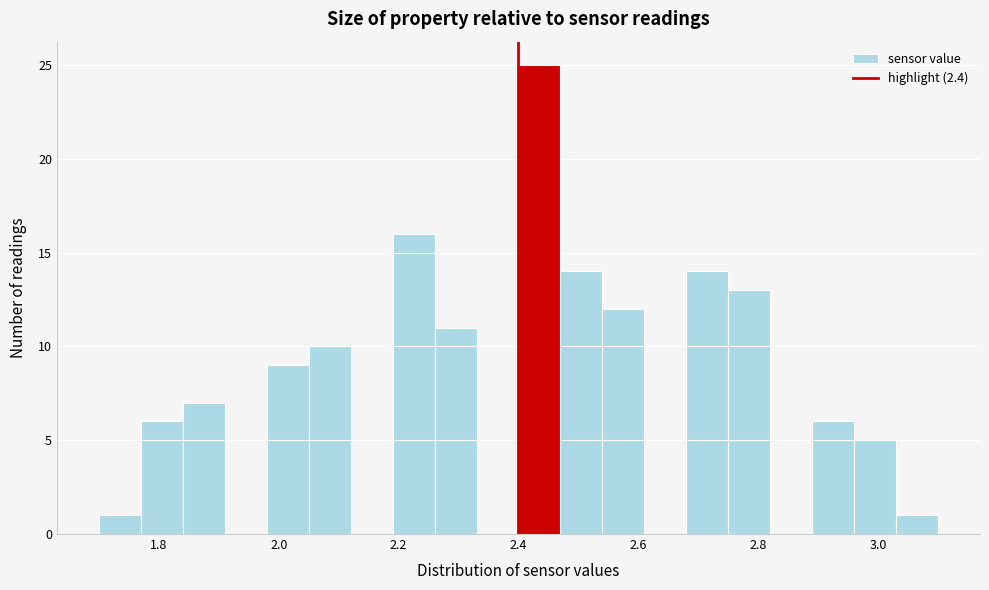

Read against the x-axis, roughly where is the centre of the tallest bar?

2.44